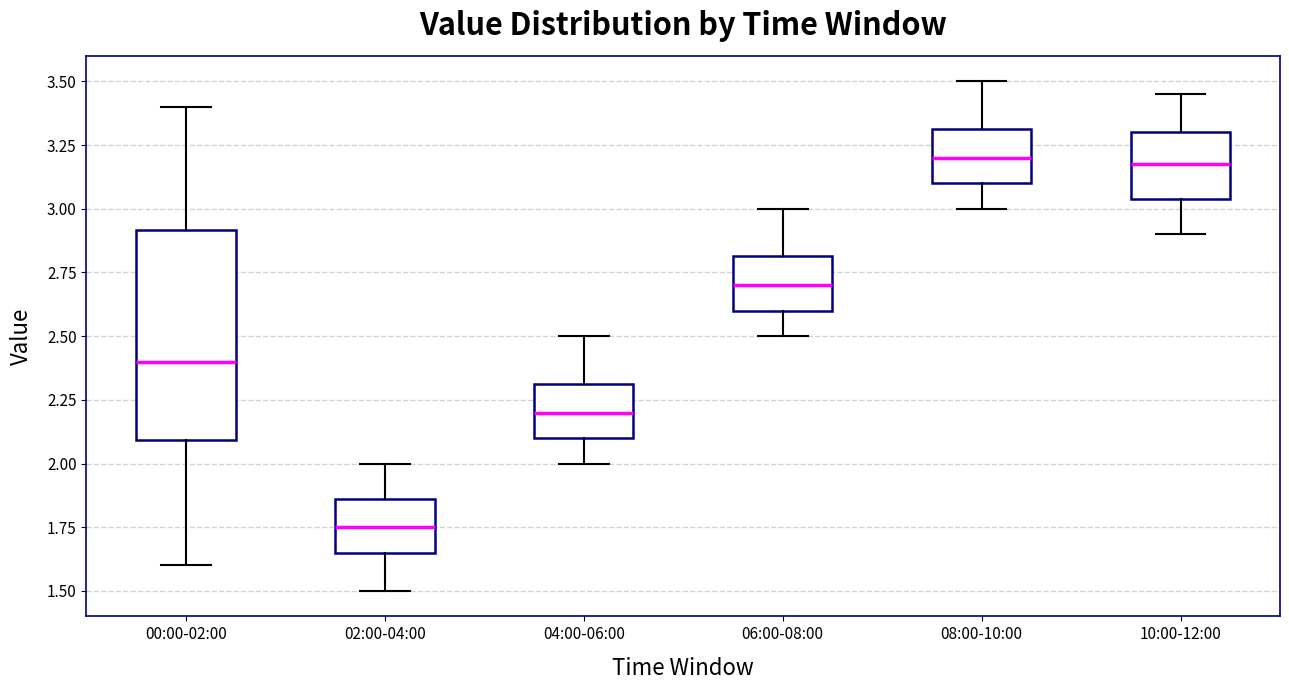

Reading left to right, read every box against the y-axis: the position of its median line, the range the box covers, and the ends of its whiskers. The values are not printed on the chart, so give them approximately, as read against the axis.

00:00-02:00: median 2.40, box 2.10 to 2.90, whiskers 1.60 to 3.40
02:00-04:00: median 1.75, box 1.65 to 1.85, whiskers 1.50 to 2.00
04:00-06:00: median 2.20, box 2.10 to 2.30, whiskers 2.00 to 2.50
06:00-08:00: median 2.70, box 2.60 to 2.80, whiskers 2.50 to 3.00
08:00-10:00: median 3.20, box 3.10 to 3.30, whiskers 3.00 to 3.50
10:00-12:00: median 3.20, box 3.05 to 3.30, whiskers 2.90 to 3.45